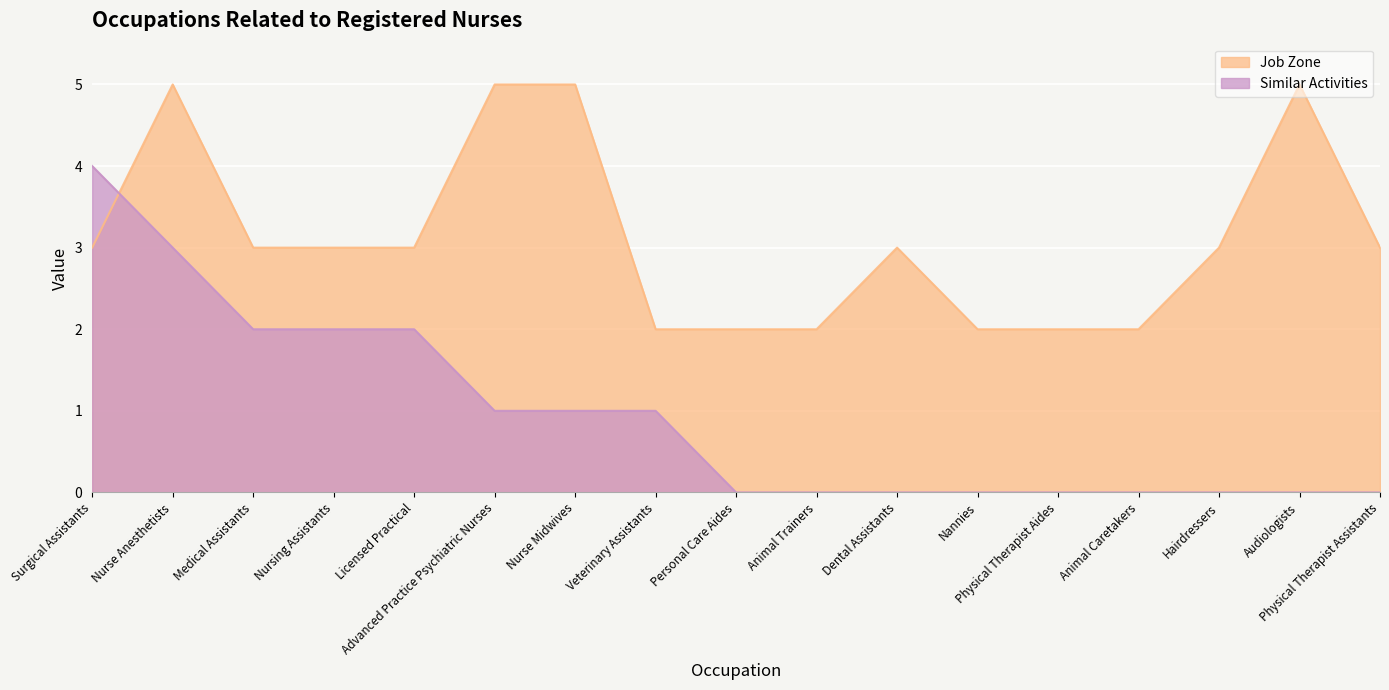

What are all the series names shown in the legend?

Job Zone, Similar Activities